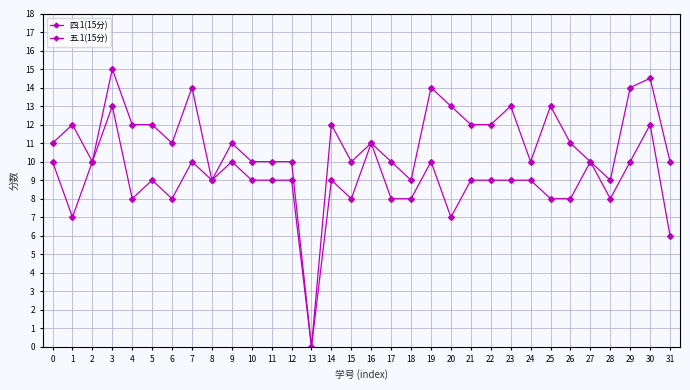

What is the value of the 五.1(15分) point at the 31st from the left?

12.0